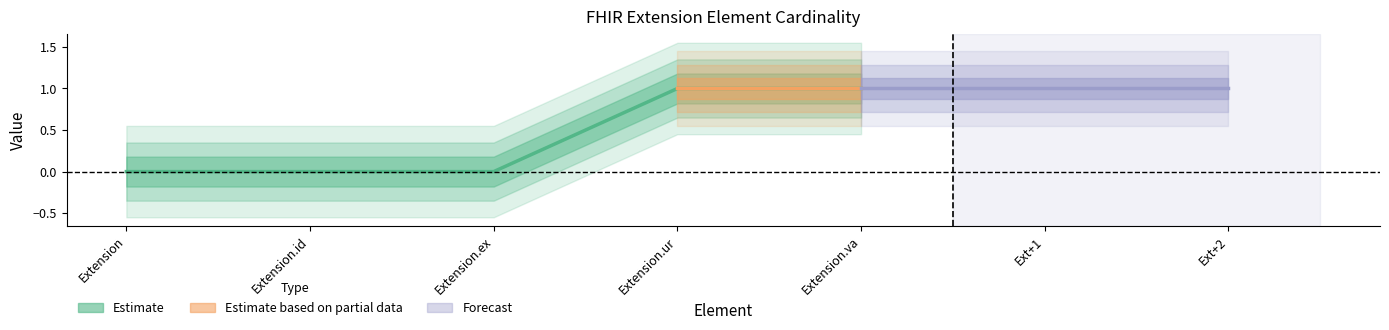

Is it true that the value at Extension.va is 1?

False